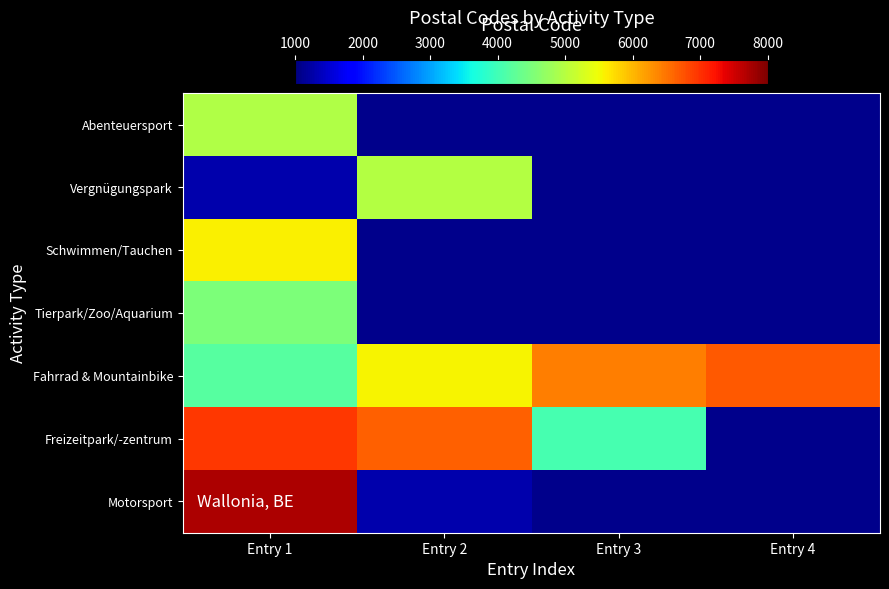

At Entry 1, list the series in order from largest to smallest.

Motorsport, Freizeitpark/-zentrum, Schwimmen/Tauchen, Abenteuersport, Tierpark/Zoo/Aquarium, Fahrrad & Mountainbike, Vergnügungspark